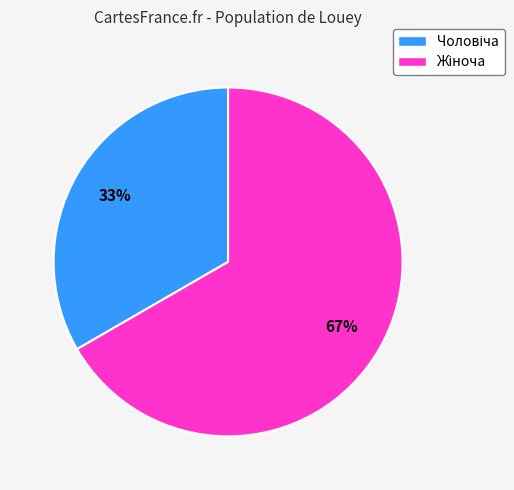

How many segments does this pie chart have?

2